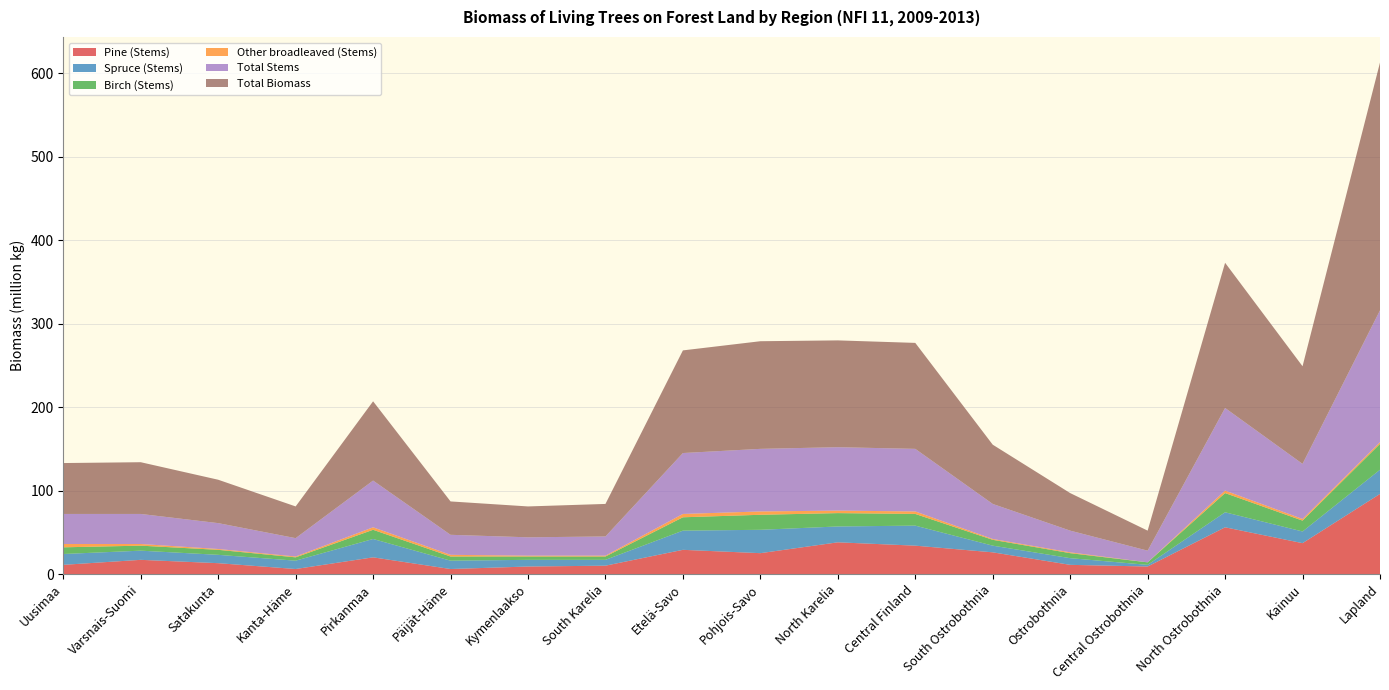

Reading left to right, transcribe all the data shown in this chart.

Pine (Stems): Uusimaa=11	Varsnais-Suomi=17	Satakunta=13	Kanta-Häme=6	Pirkanmaa=20	Päijät-Häme=6	Kymenlaakso=9	South Karelia=10	Etelä-Savo=29	Pohjois-Savo=25	North Karelia=38	Central Finland=34	South Ostrobothnia=26	Ostrobothnia=11	Central Ostrobothnia=9	North Ostrobothnia=56	Kainuu=37	Lapland=96
Spruce (Stems): Uusimaa=13	Varsnais-Suomi=11	Satakunta=10	Kanta-Häme=10	Pirkanmaa=22	Päijät-Häme=10	Kymenlaakso=8	South Karelia=7	Etelä-Savo=23	Pohjois-Savo=28	North Karelia=19	Central Finland=24	South Ostrobothnia=8	Ostrobothnia=8	Central Ostrobothnia=2	North Ostrobothnia=18	Kainuu=14	Lapland=29
Birch (Stems): Uusimaa=8	Varsnais-Suomi=6	Satakunta=6	Kanta-Häme=4	Pirkanmaa=11	Päijät-Häme=5	Kymenlaakso=4	South Karelia=4	Etelä-Savo=16	Pohjois-Savo=18	North Karelia=16	Central Finland=14	South Ostrobothnia=7	Ostrobothnia=6	Central Ostrobothnia=3	North Ostrobothnia=23	Kainuu=13	Lapland=31
Other broadleaved (Stems): Uusimaa=4	Varsnais-Suomi=2	Satakunta=1	Kanta-Häme=1	Pirkanmaa=3	Päijät-Häme=2	Kymenlaakso=1	South Karelia=1	Etelä-Savo=4	Pohjois-Savo=4	North Karelia=3	Central Finland=3	South Ostrobothnia=1	Ostrobothnia=1	Central Ostrobothnia=0	North Ostrobothnia=3	Kainuu=2	Lapland=2
Total Stems: Uusimaa=36	Varsnais-Suomi=36	Satakunta=31	Kanta-Häme=22	Pirkanmaa=56	Päijät-Häme=24	Kymenlaakso=22	South Karelia=23	Etelä-Savo=73	Pohjois-Savo=75	North Karelia=76	Central Finland=75	South Ostrobothnia=42	Ostrobothnia=26	Central Ostrobothnia=14	North Ostrobothnia=99	Kainuu=66	Lapland=158
Total Biomass: Uusimaa=61	Varsnais-Suomi=62	Satakunta=52	Kanta-Häme=38	Pirkanmaa=95	Päijät-Häme=40	Kymenlaakso=37	South Karelia=39	Etelä-Savo=123	Pohjois-Savo=129	North Karelia=128	Central Finland=127	South Ostrobothnia=71	Ostrobothnia=45	Central Ostrobothnia=24	North Ostrobothnia=174	Kainuu=117	Lapland=297